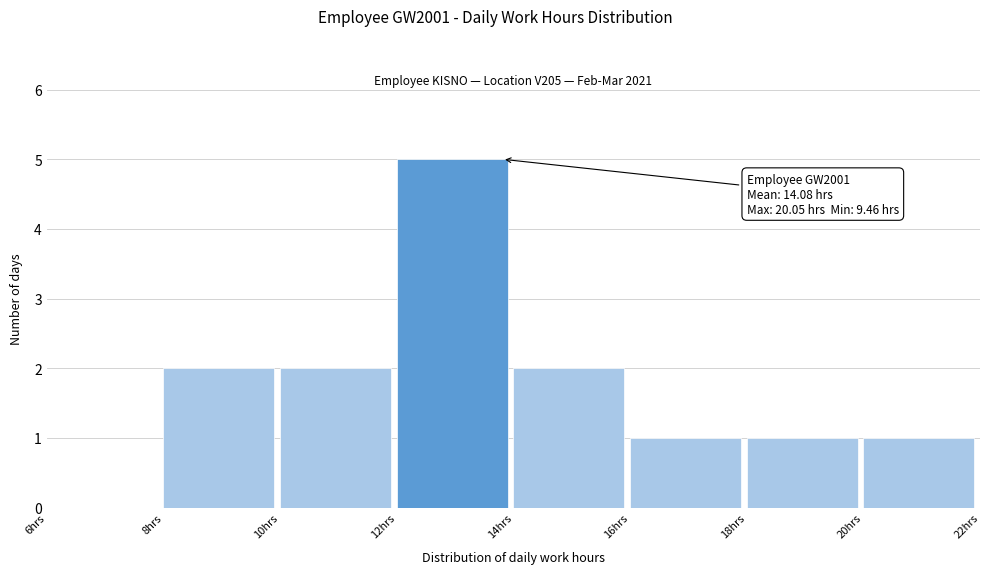

Which range on the x-axis has the tallest bar?

12 to 14